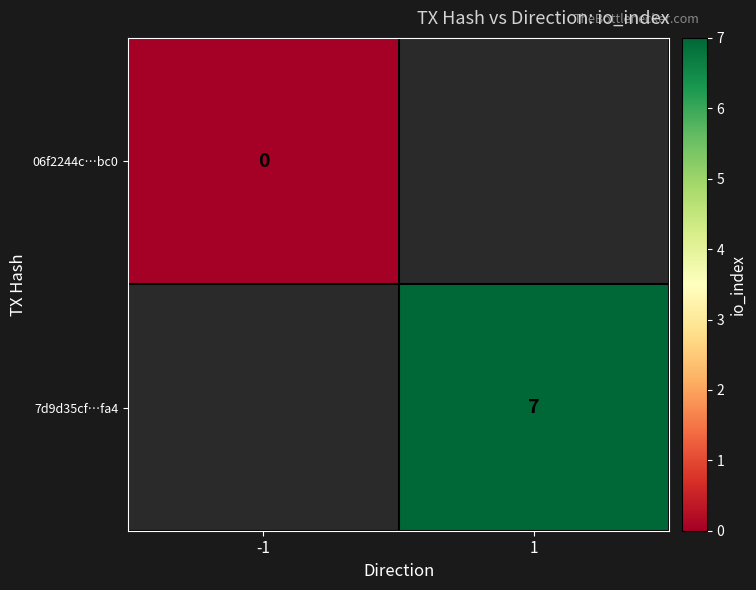

True or false: 7d9d35cf…fa4 has a value of 7 at 1.

True